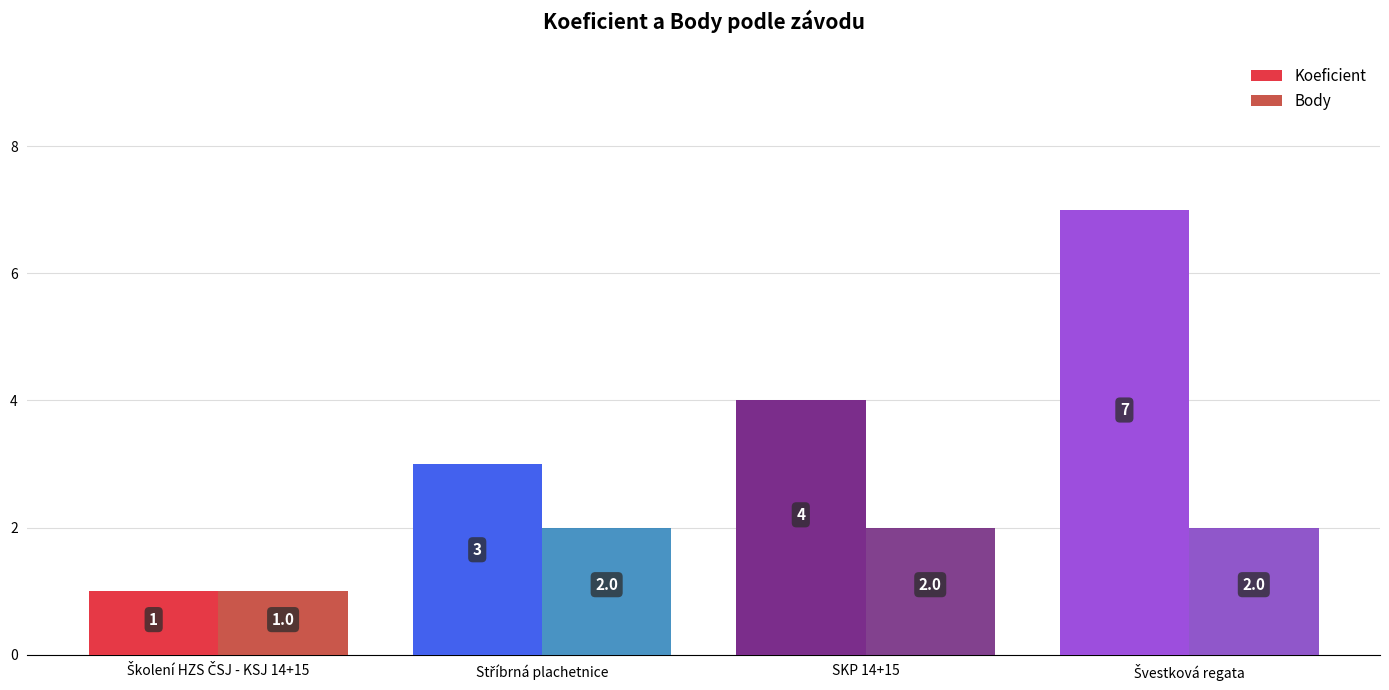

Which series has the largest range (max minus min)?

Koeficient